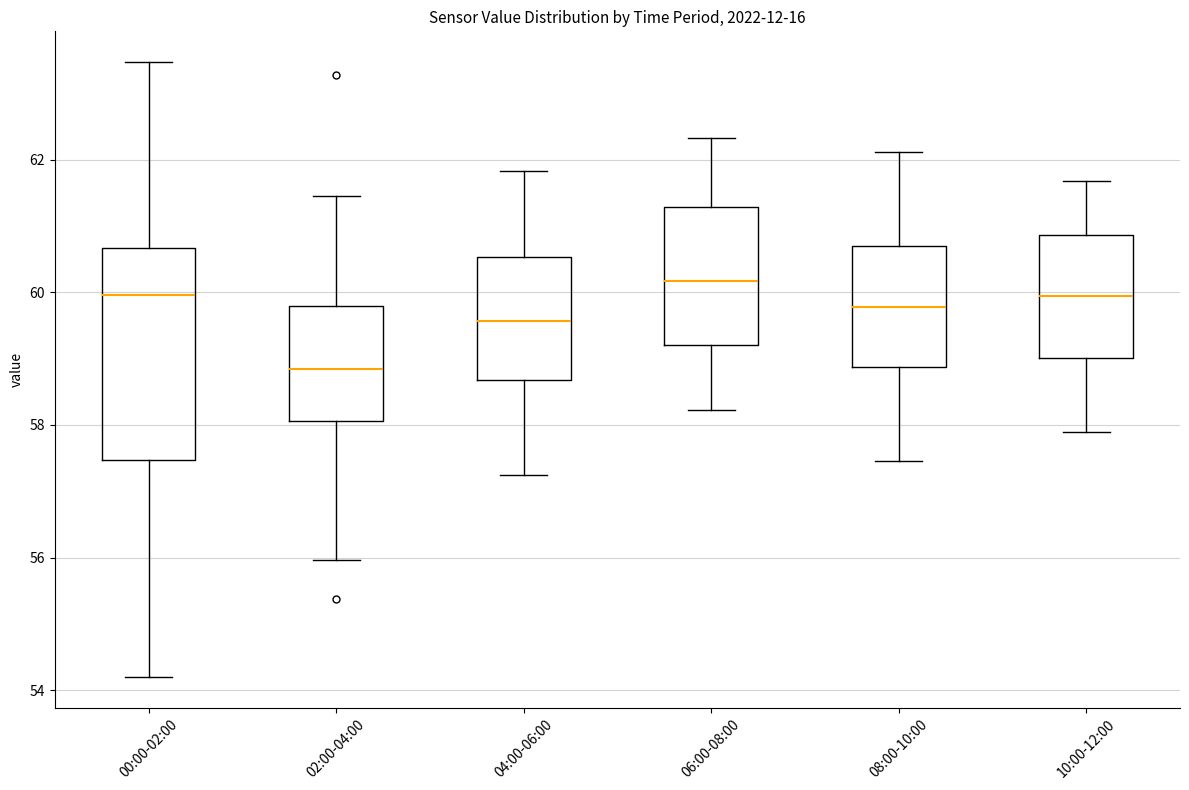

Reading left to right, read every box against the y-axis: the position of its median line, the range the box covers, and the ends of its whiskers. The values are not printed on the chart, so give them approximately, as read against the axis.

00:00-02:00: median 60.0, box 57.4 to 60.6, whiskers 54.2 to 63.4
02:00-04:00: median 58.8, box 58.0 to 59.8, whiskers 56.0 to 61.4
04:00-06:00: median 59.6, box 58.6 to 60.6, whiskers 57.2 to 61.8
06:00-08:00: median 60.2, box 59.2 to 61.2, whiskers 58.2 to 62.4
08:00-10:00: median 59.8, box 58.8 to 60.6, whiskers 57.4 to 62.2
10:00-12:00: median 60.0, box 59.0 to 60.8, whiskers 57.8 to 61.6